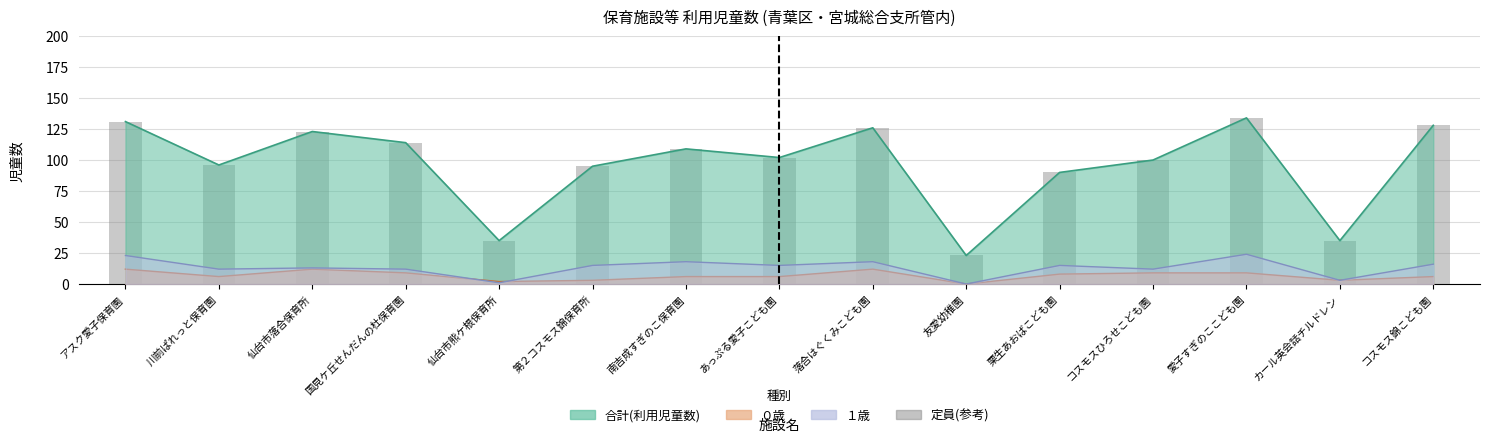

Reading left to right, extract all data points from this chart.

アスク愛子保育園=131	川前ぱれっと保育園=96	仙台市落合保育所=123	国見ケ丘せんだんの杜保育園=114	仙台市熊ケ根保育所=35	第２コスモス錦保育所=95	南吉成すぎのこ保育園=109	あっぷる愛子こども園=102	落合はぐくみこども園=126	友愛幼稚園=23	栗生あおばこども園=90	コスモスひろせこども園=100	愛子すぎのここども園=134	カール英会話チルドレン=35	コスモス錦こども園=128